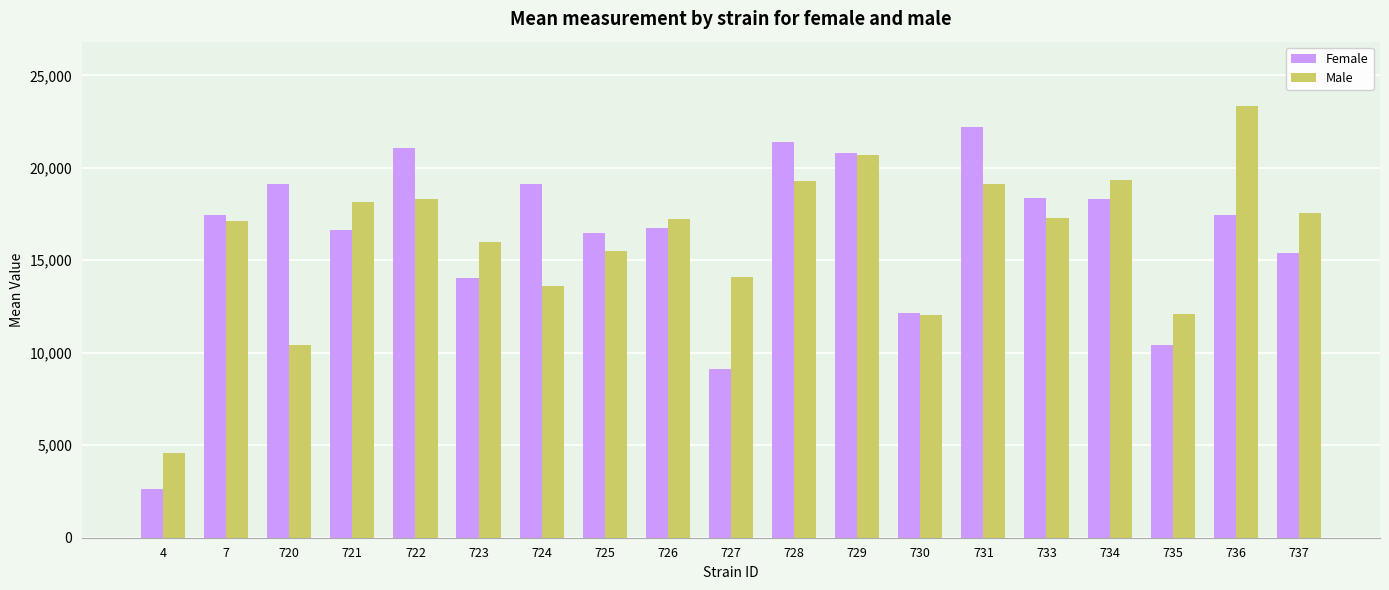

Are the bars grouped side by side (vs. stacked)?

Yes